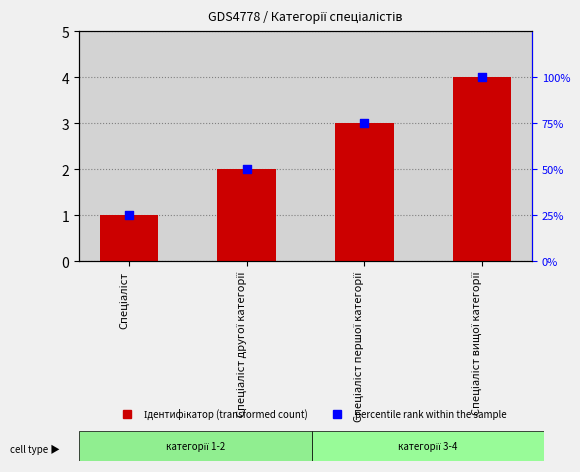

What is the total value across all series at Спеціаліст першої категорії?

78